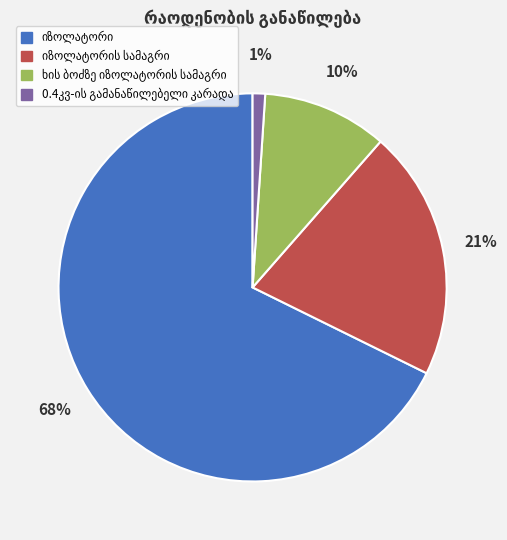

Is there any slice that represents more than half of the pie?

Yes